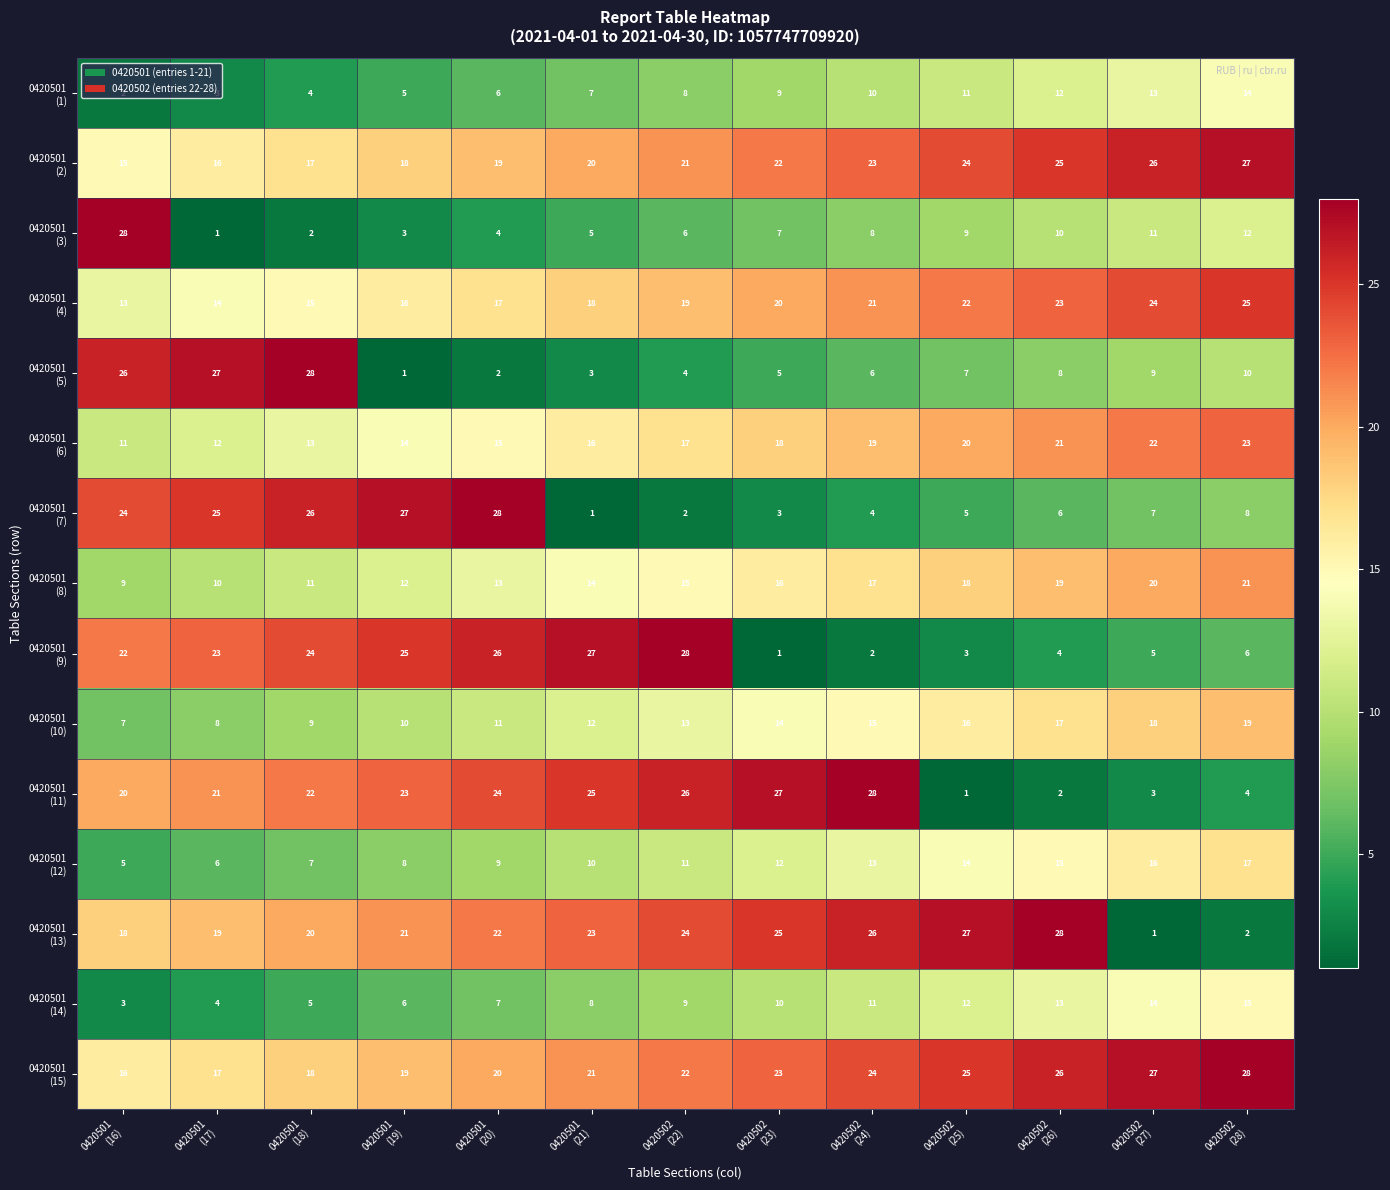

At how many categories does at least one series exceed 10?

13